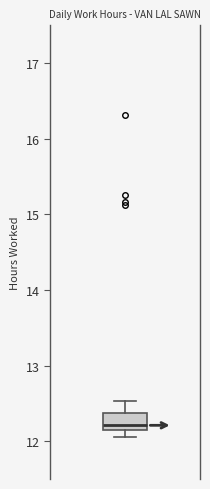

Transcribe this box plot: give where the median line is, the range the box spans, and where the two whiskers end, as read against the y-axis. The values are not printed on the chart, so give them approximately, as read against the axis.

median 12.2 (just above the box's lower edge), box 12.2 to 12.4, whiskers 12.1 to 12.5